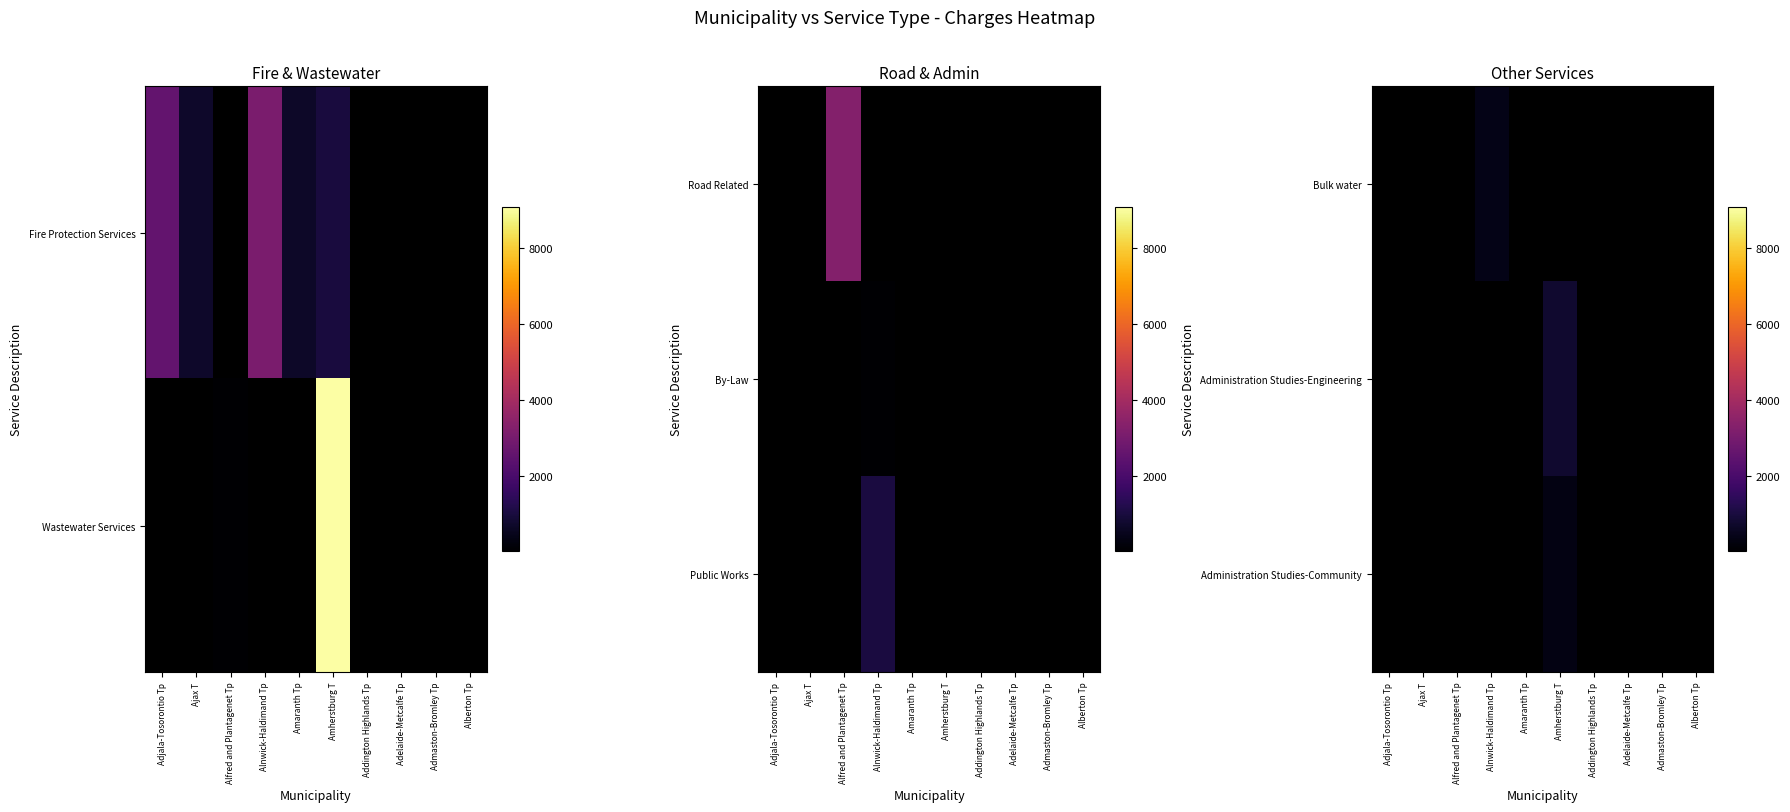

How many values in Administration Studies-Engineering are above zero?

1